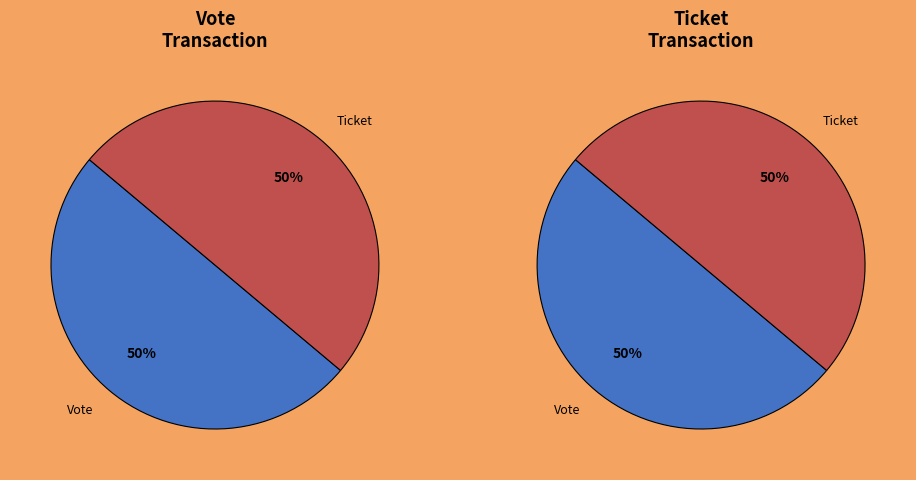

What percentage do Ticket and Vote together represent?

100.0%